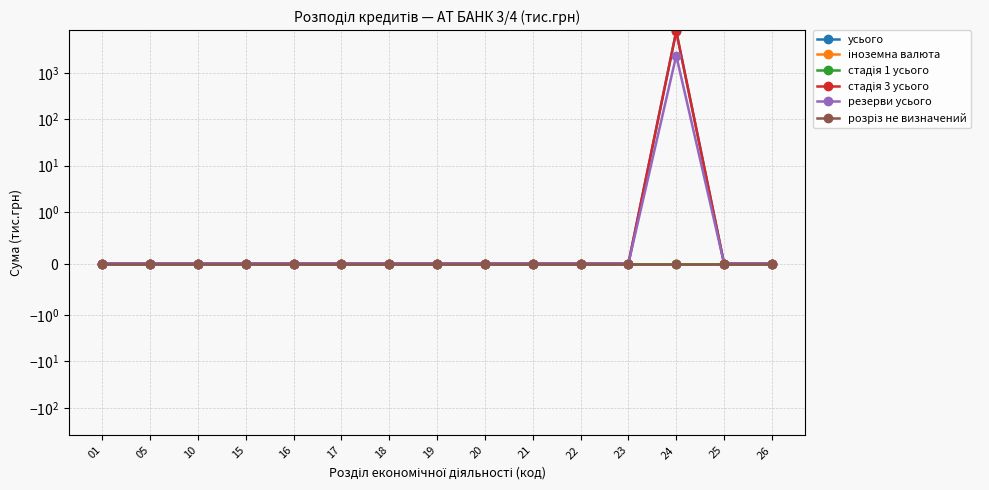

True or false: стадія 3 усього has more than 2 interior local peaks.

False